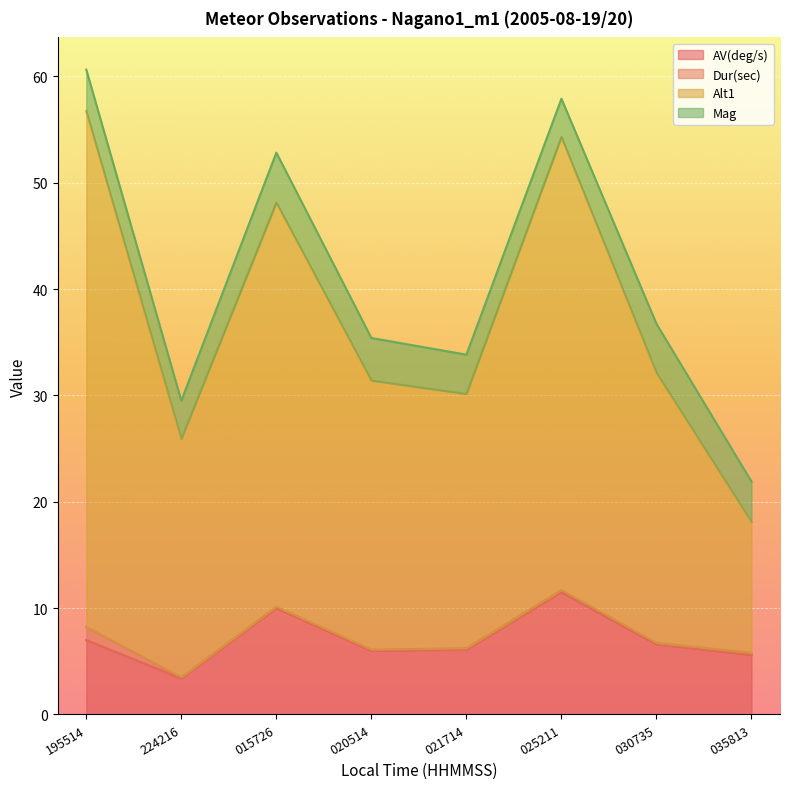

What is the label of the 8th point from the right?

195514